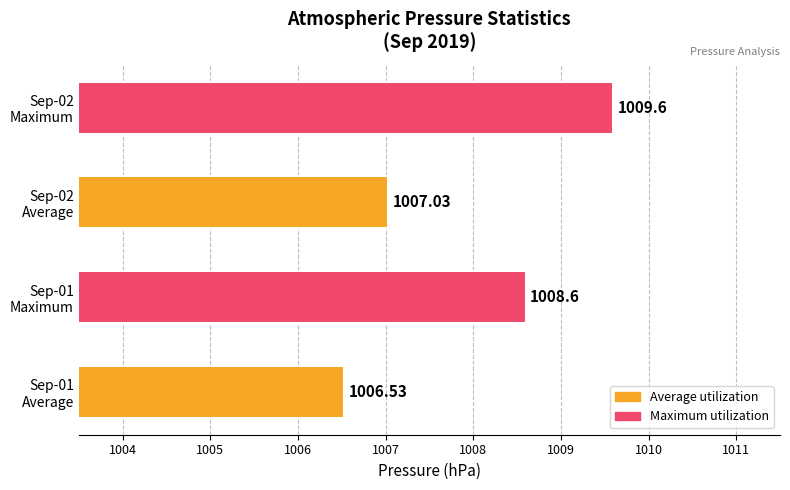

What is the difference between the maximum and minimum values?

3.1